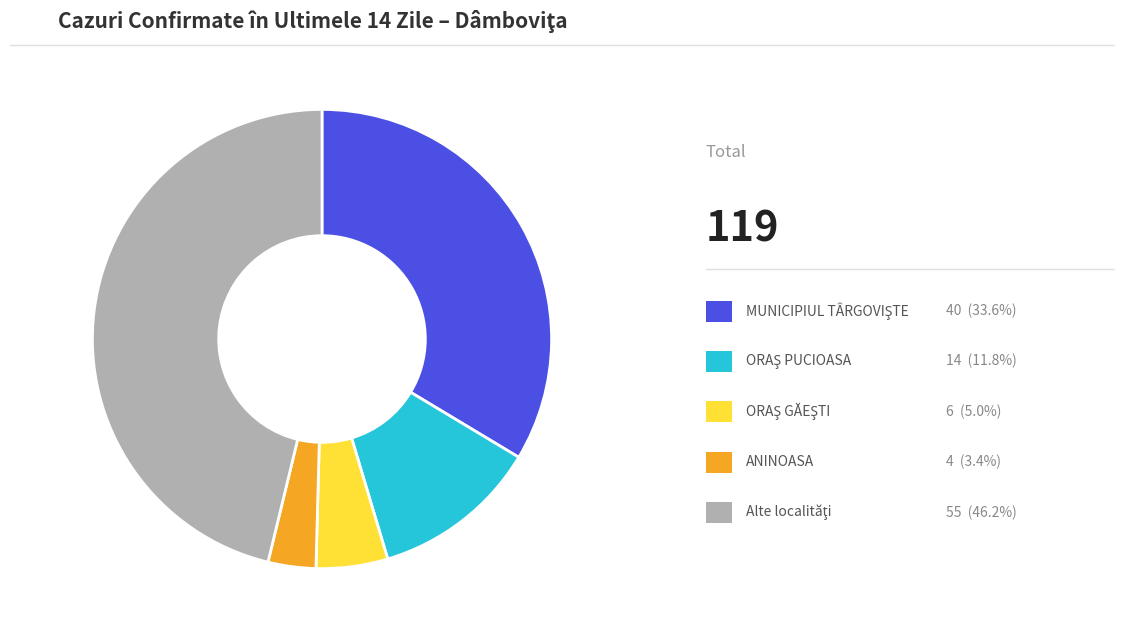

Is there any slice that represents more than half of the pie?

No